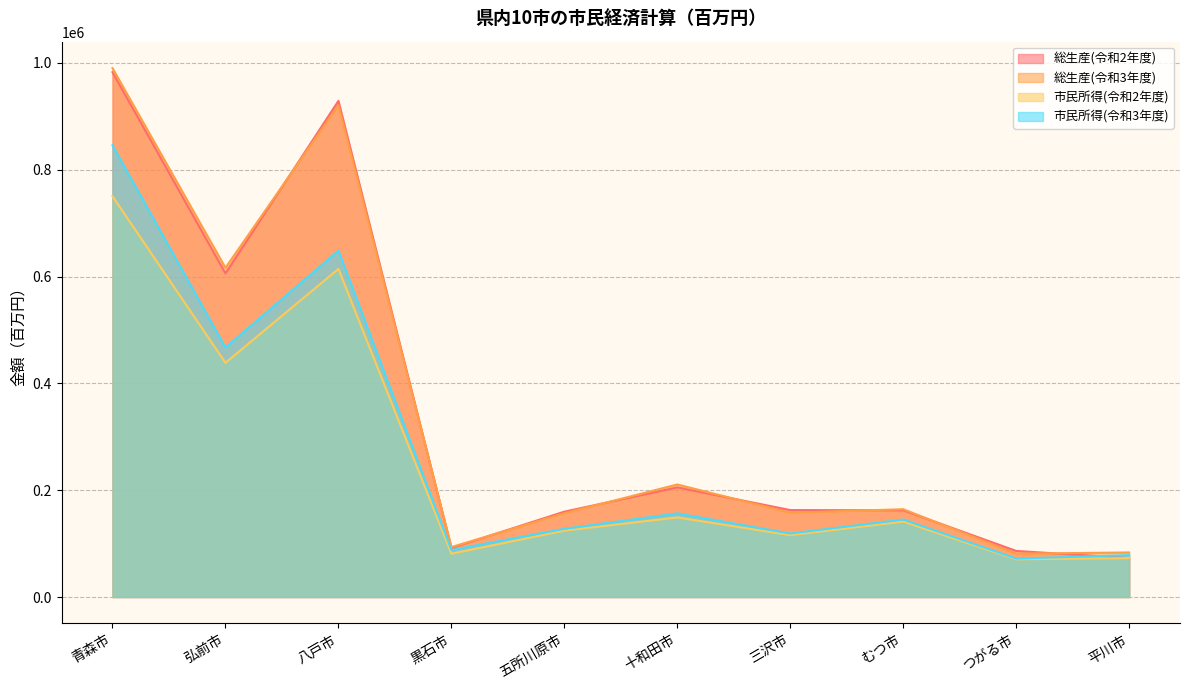

How many lines are shown in the chart?

4